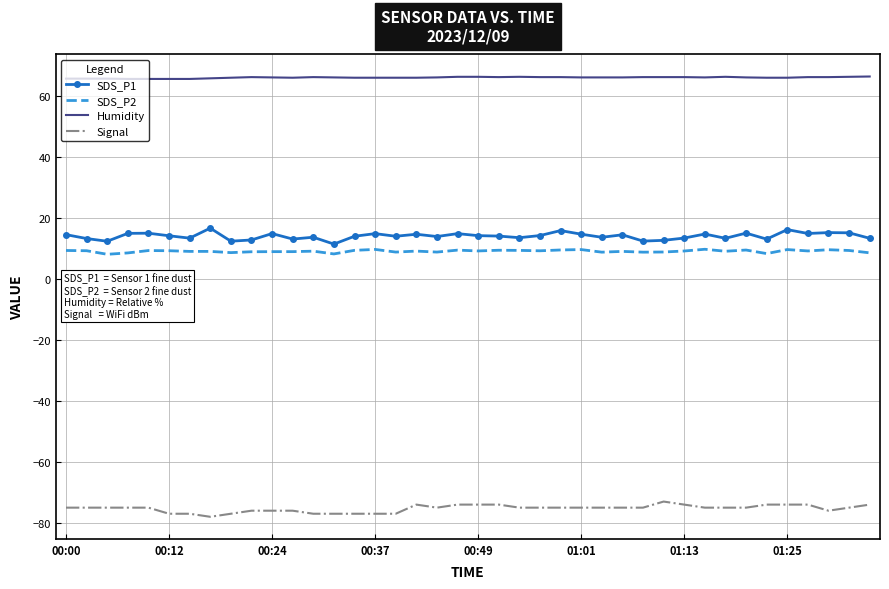

List the series in order of their peak value, highest first.

Humidity, SDS_P1, SDS_P2, Signal